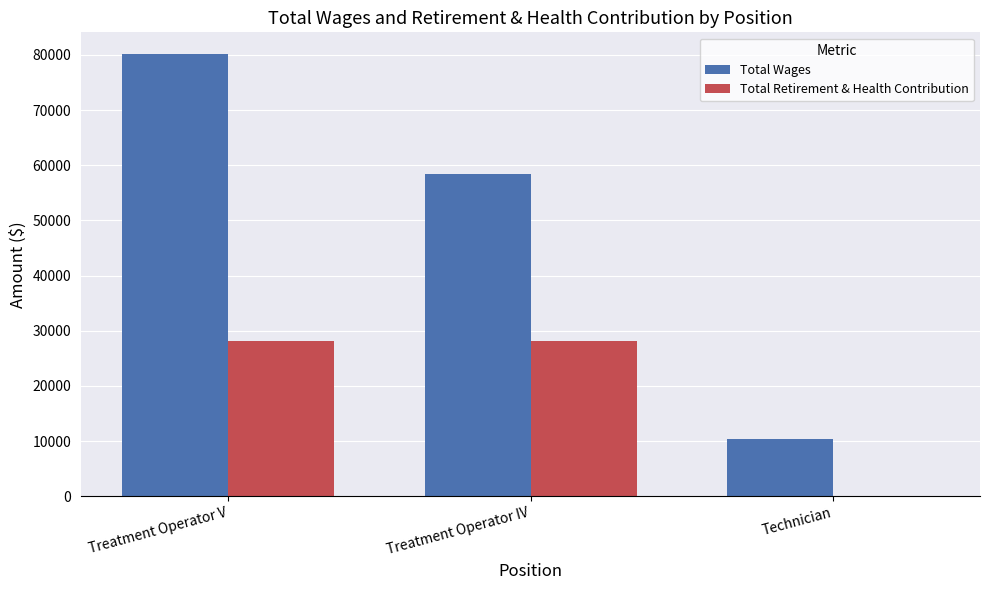

Where is Total Retirement & Health Contribution nearest to the value 14051?

Treatment Operator IV